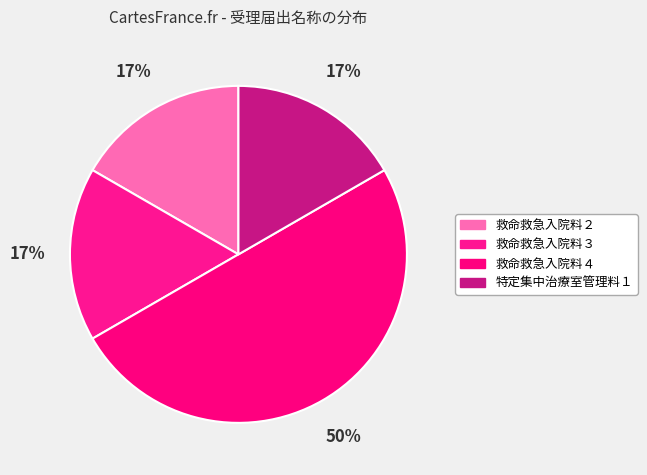

To the nearest percent, what is the difference between the largest and smallest slice percentages?

33%